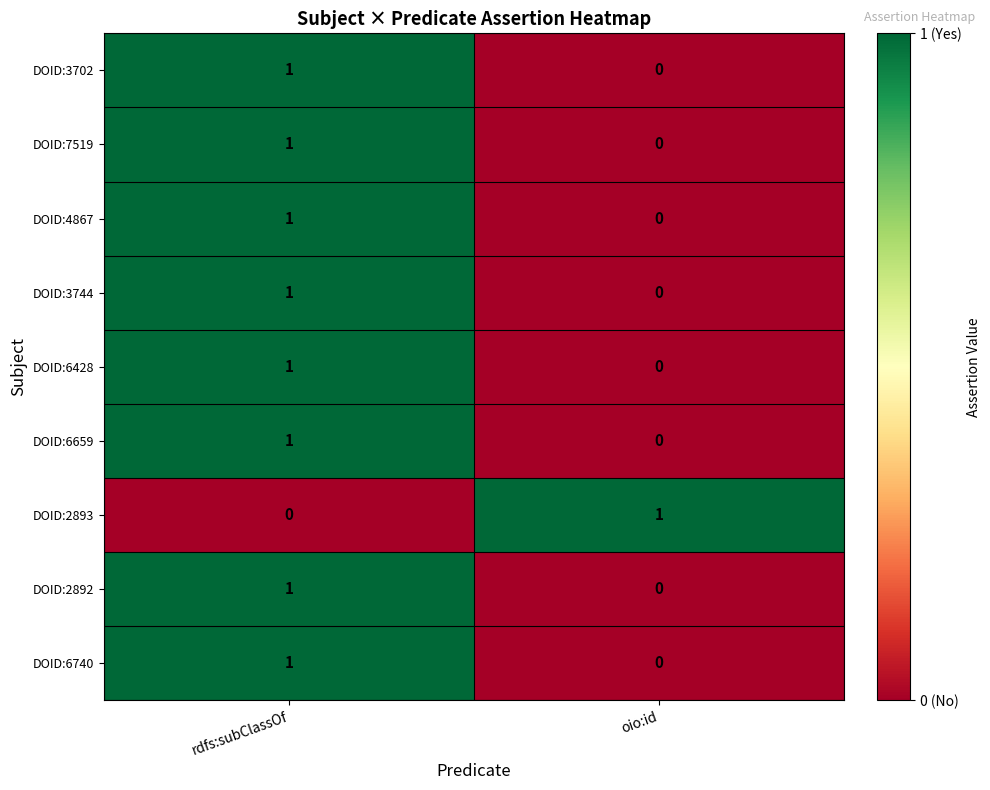

The value of DOID:3702 at rdfs:subClassOf is 2. True or false?

False